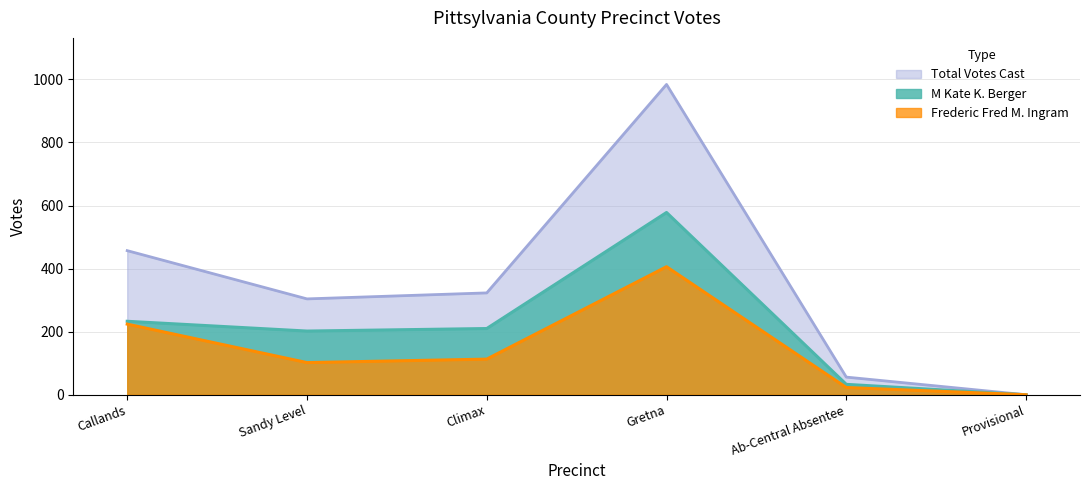

What is the sum of all Frederic Fred M. Ingram values?

868